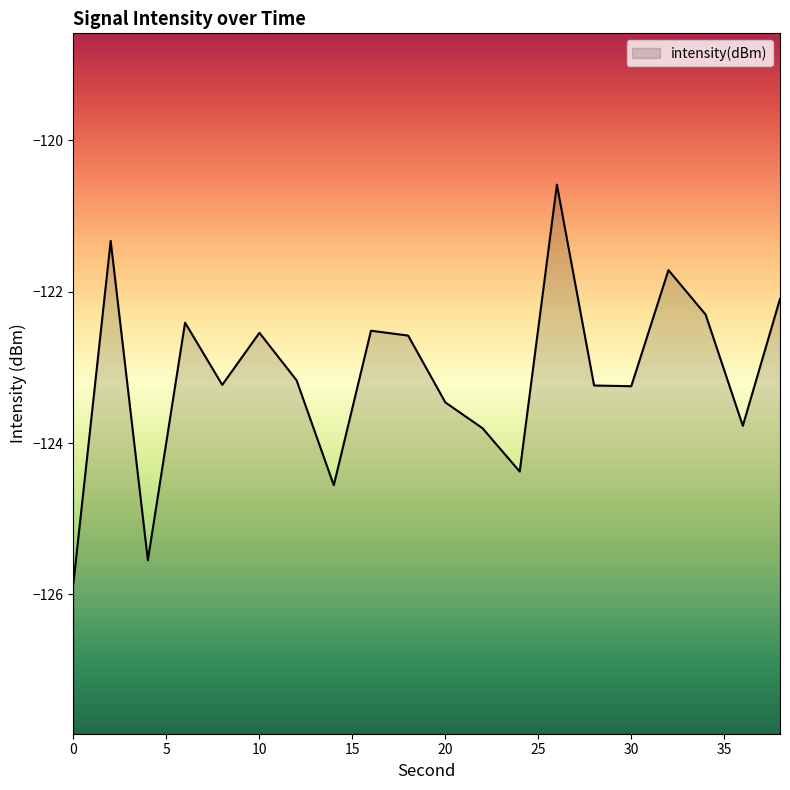

Rank the categories by value from highest to lowest.

26, 2, 32, 38, 34, 6, 16, 10, 18, 12, 8, 28, 30, 20, 36, 22, 24, 14, 4, 0